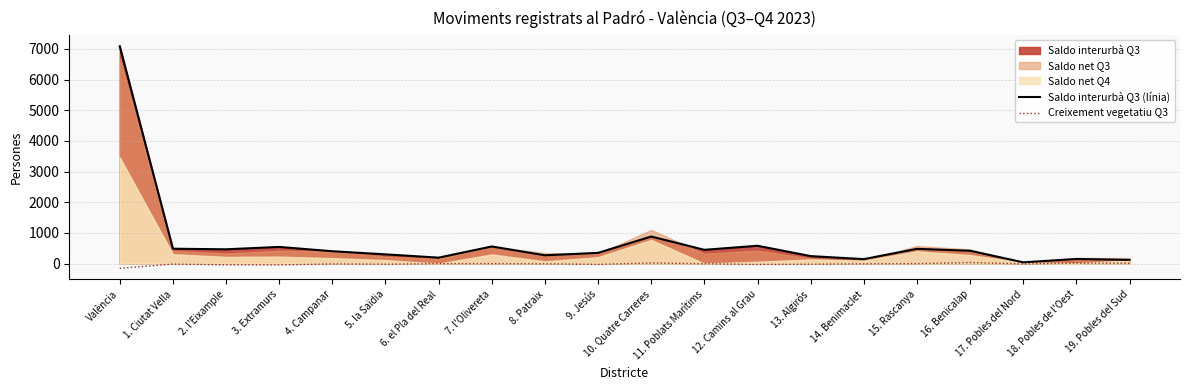

What is the difference between the maximum and minimum values in the Saldo interurbà Q3 (línia) series?

7042